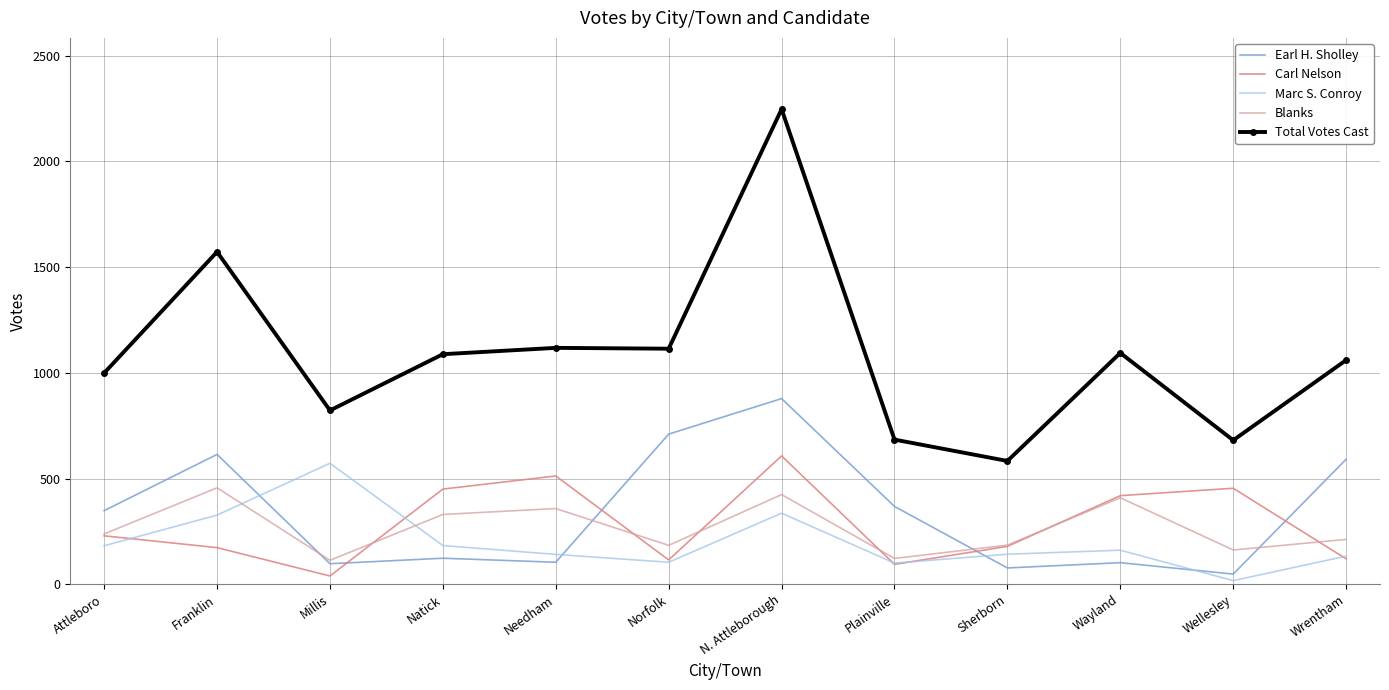

Is the value of Earl H. Sholley at Sherborn greater than the value of Carl Nelson at Wellesley?

No